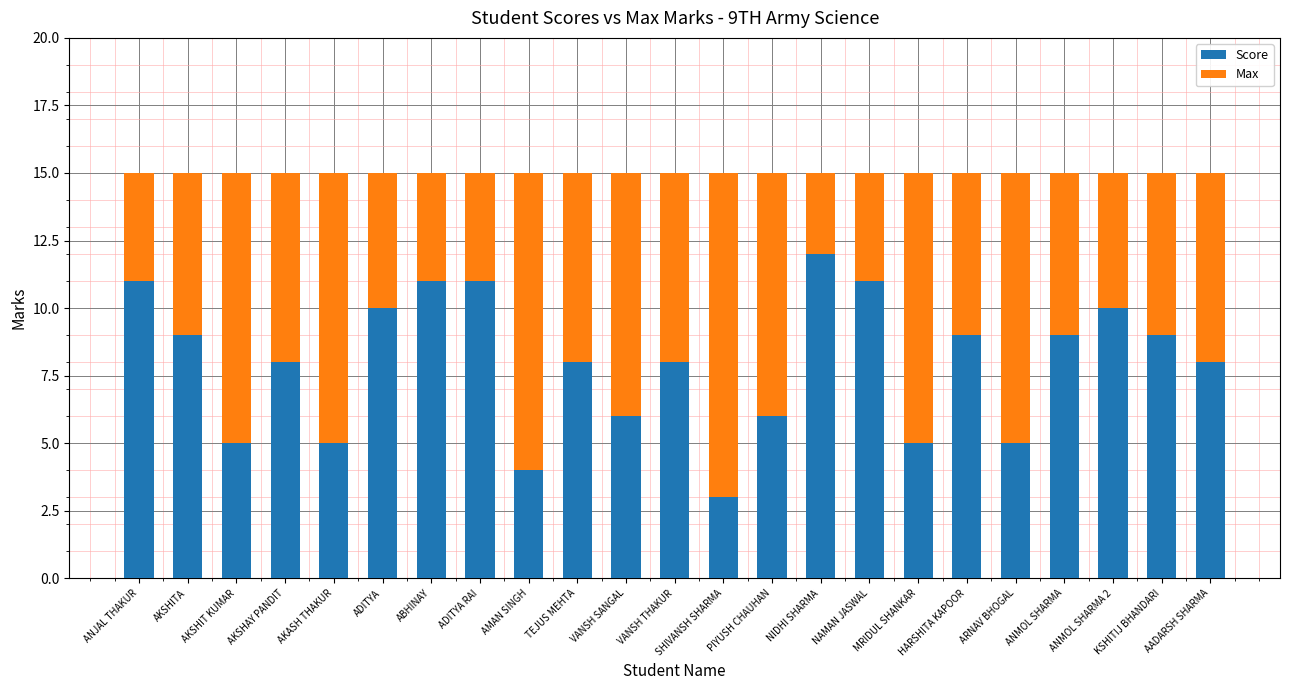

True or false: Score has a value of 9 at HARSHITA KAPOOR.

True